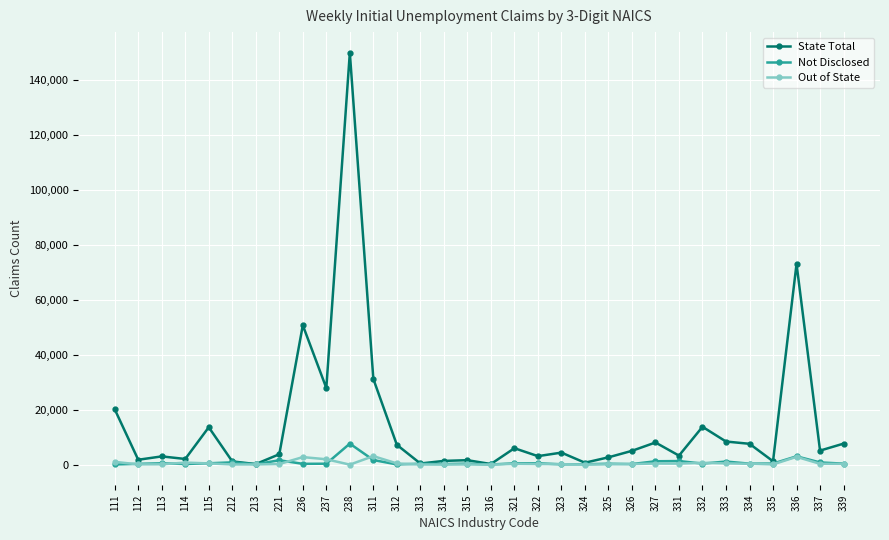

At which category is the sum across all series the highest?

238